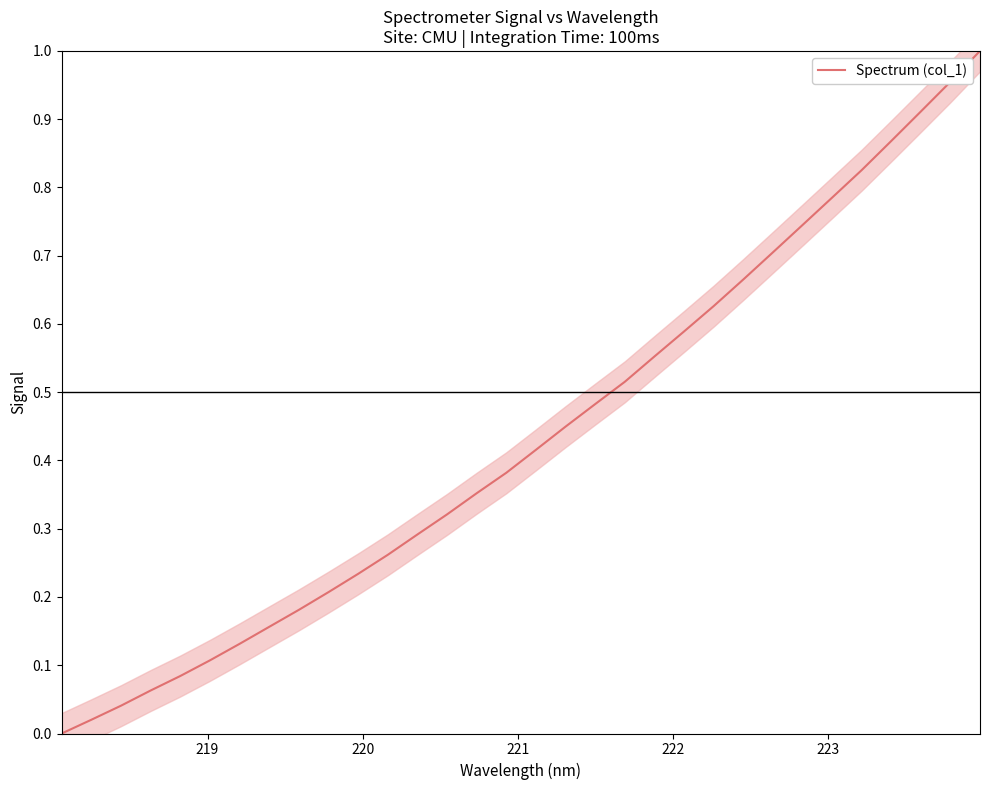

True or false: the data has more than 1 interior local peaks.

False